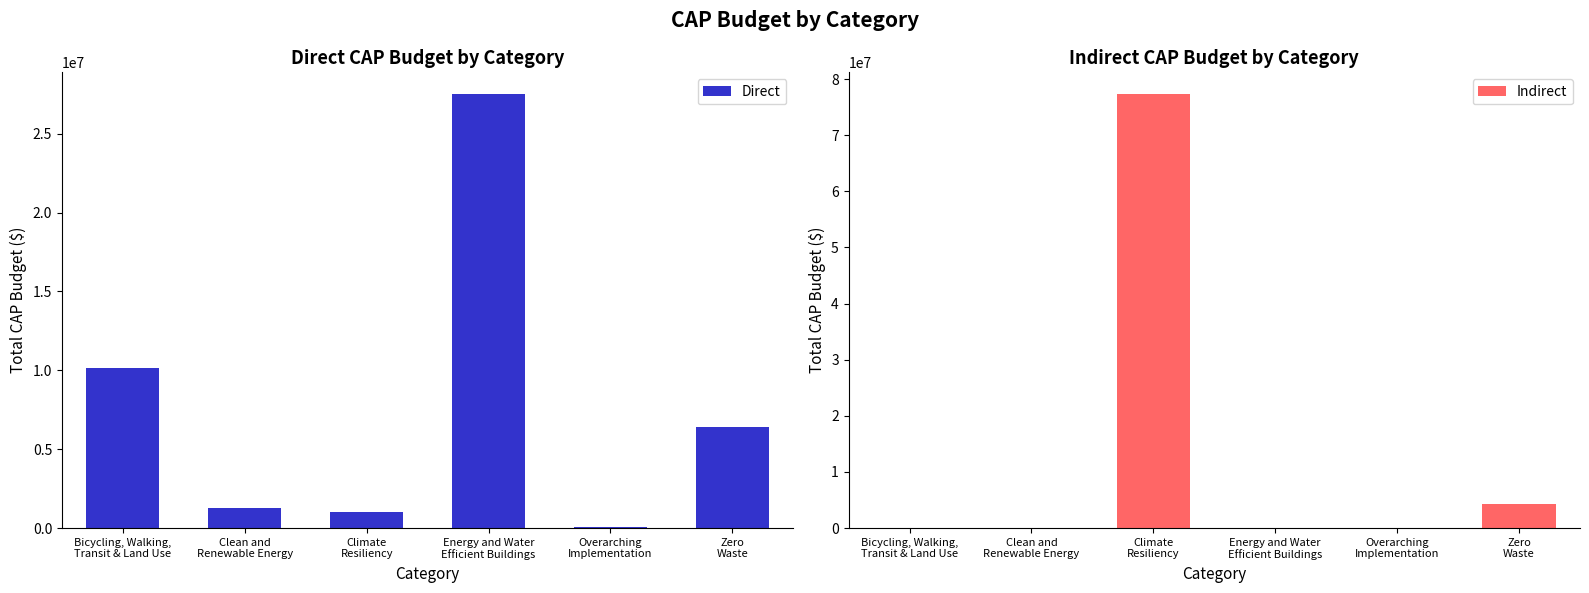

What is the maximum value shown in the chart?

77342551.0